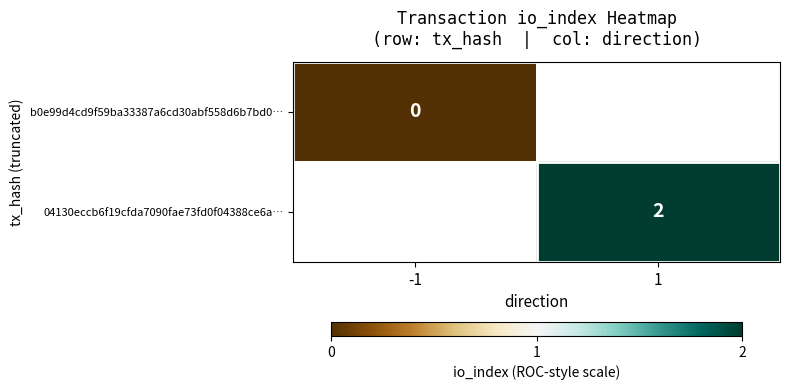

Is the value of b0e99d4cd9f59ba33387a6cd30abf558d6b7bd0… at -1 greater than the value of 04130eccb6f19cfda7090fae73fd0f04388ce6a… at 1?

No